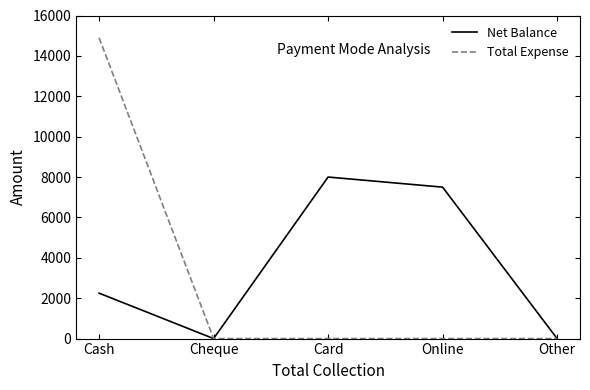

Reading left to right, extract all data points from this chart.

Net Balance: 2250	0	8000	7500	0
Total Expense: 14900	0	0	0	0